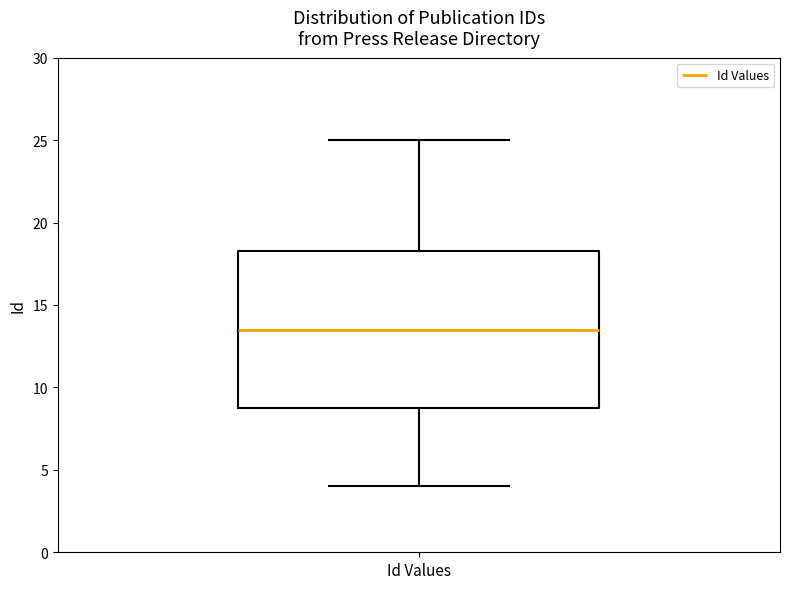

Transcribe this box plot: give where the median line is, the range the box spans, and where the two whiskers end, as read against the y-axis. The values are not printed on the chart, so give them approximately, as read against the axis.

median 13.5, box 9.0 to 18.5, whiskers 4.0 to 25.0